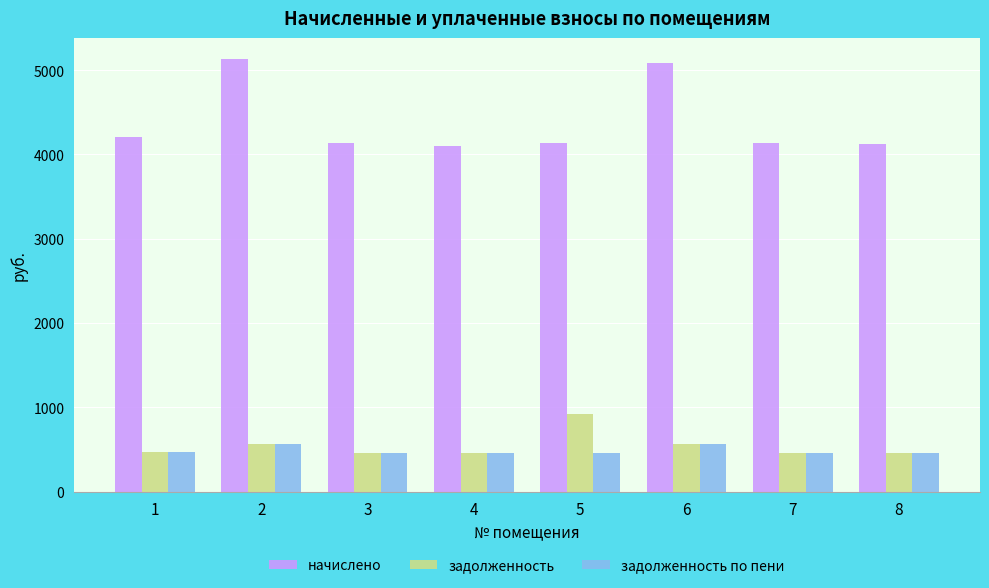

What is the difference between the maximum and minimum values in the начислено series?

1021.6